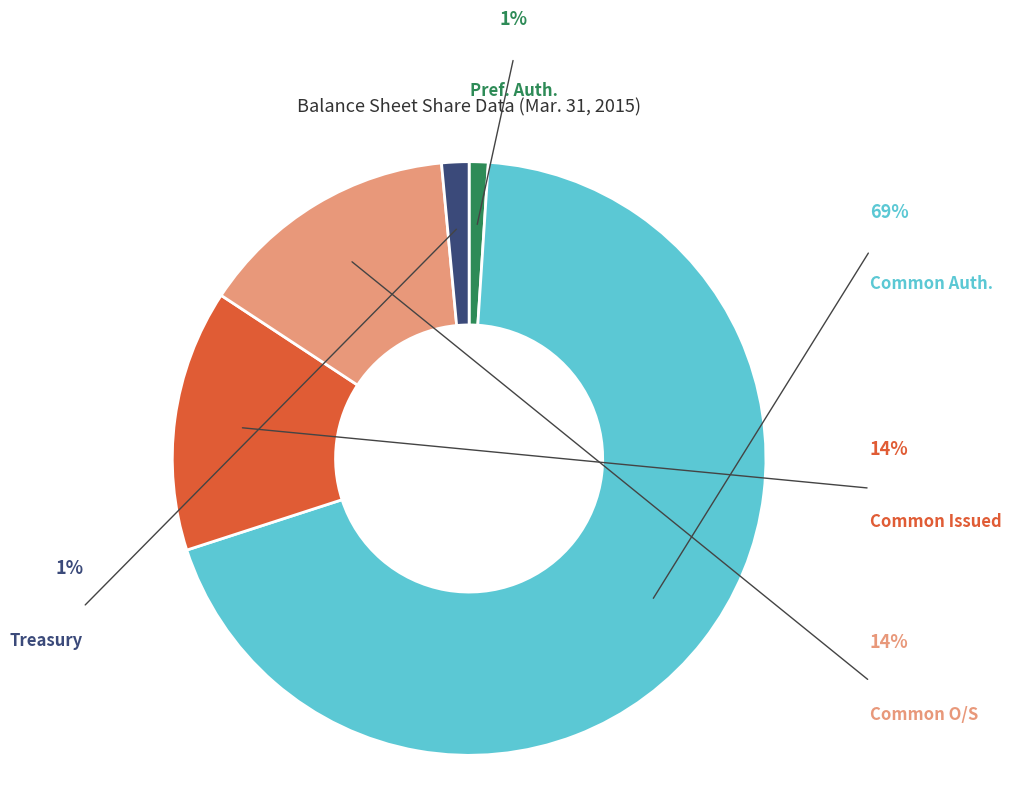

Is it true that Common Stock, shares authorized is 76% of the pie?

False